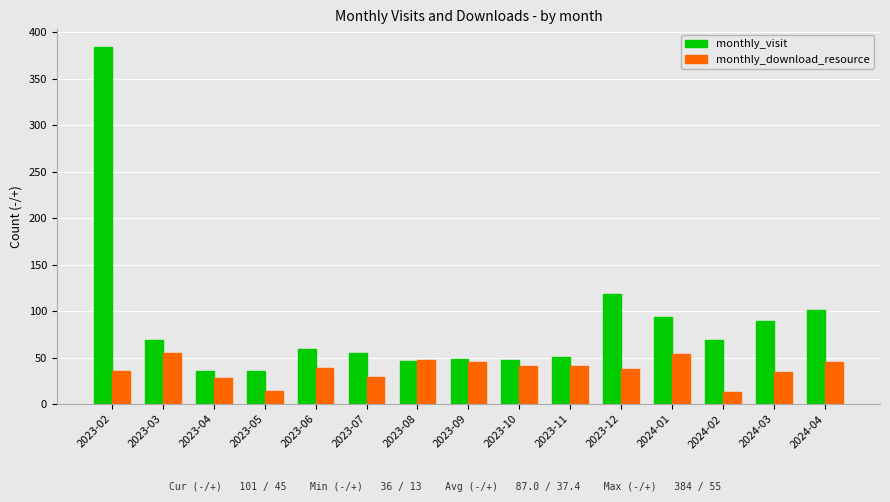

What is the highest value of the monthly_visit series?

384